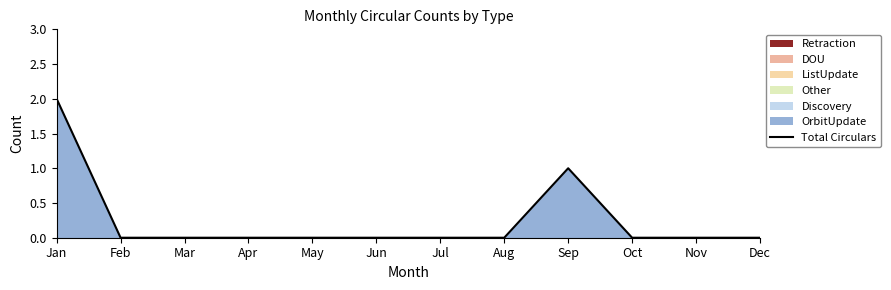

Does the chart display data point markers on the line(s)?

No